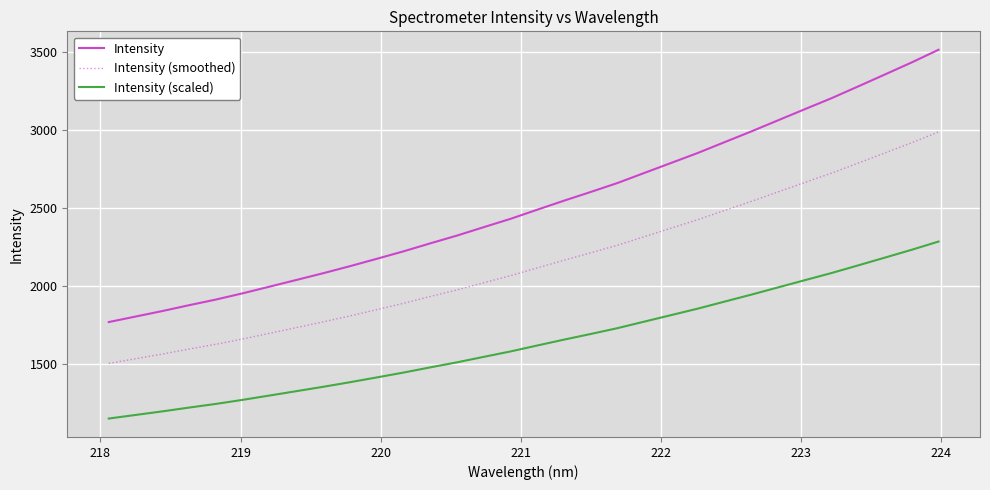

Which series has the widest spread of values?

Intensity